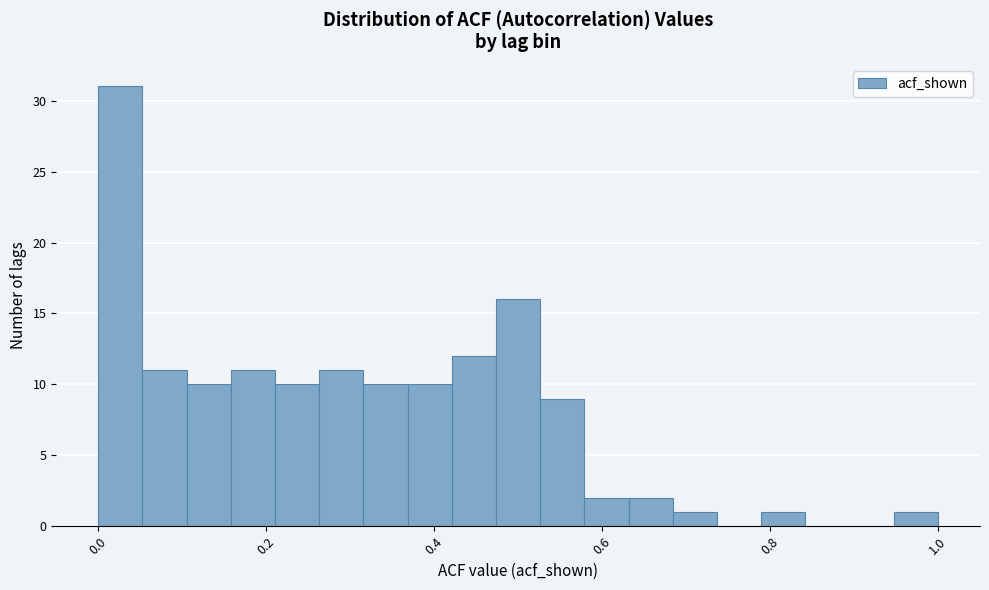

Around what value on the x-axis is the tallest bar? Give the approximate position of its centre, as read against the axis.

0.02